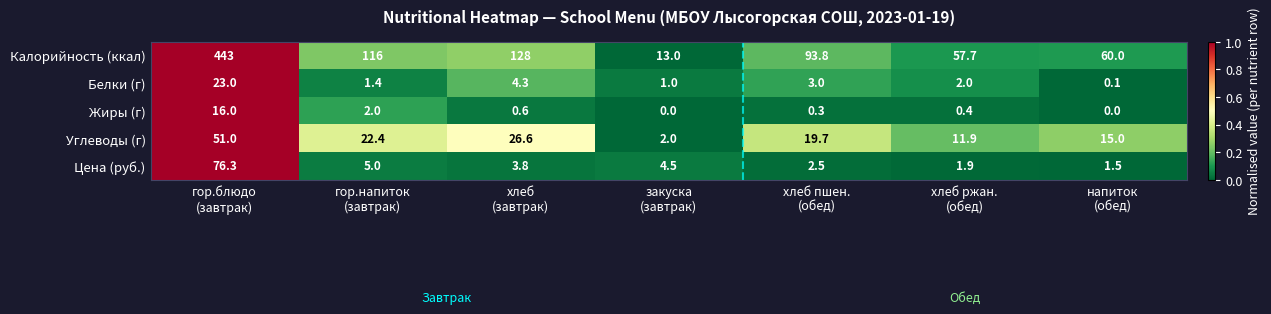

At how many categories does at least one series exceed 0?

7